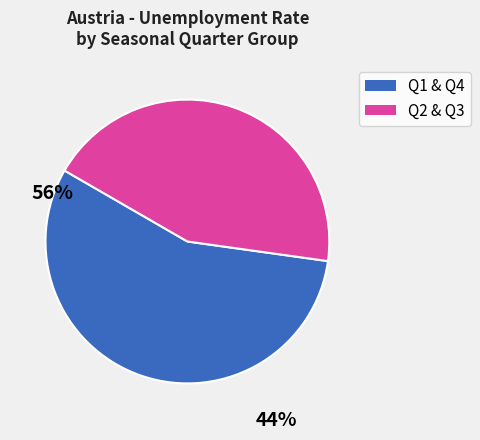

Is there a majority slice in this chart?

Yes